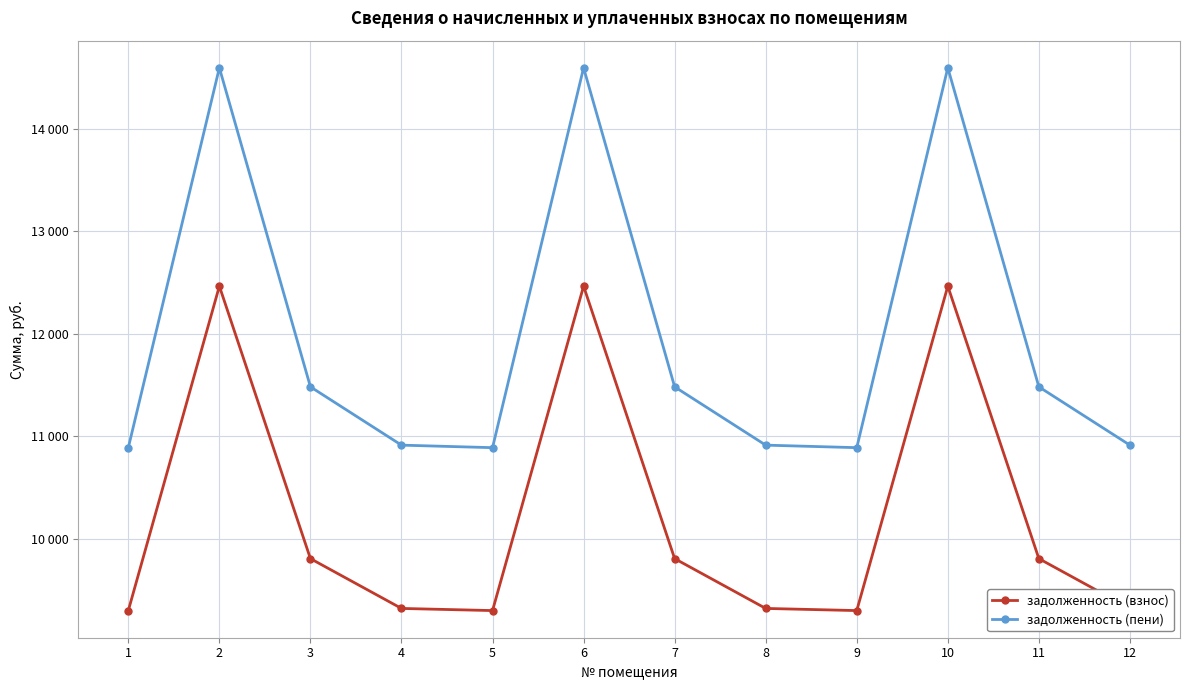

Does the chart have visible grid lines?

Yes